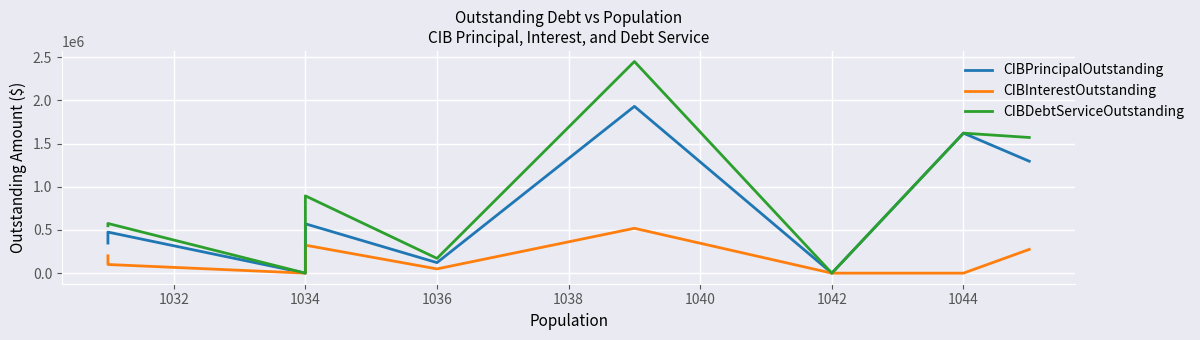

How many lines are shown in the chart?

3